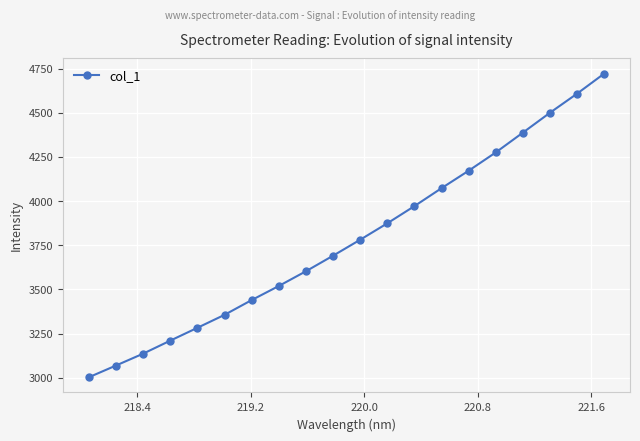

How many data points does each series have?

20